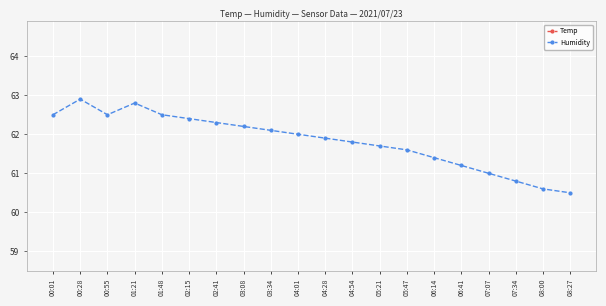

Reading left to right, what are all the values shown in this chart?

Temp: 21.5	21.5	21.4	21.4	21.4	21.4	21.3	21.3	21.3	21.2	21.2	21.2	21.3	21.5	21.8	22.1	22.4	22.6	22.7	22.8
Humidity: 62.5	62.9	62.5	62.8	62.5	62.4	62.3	62.2	62.1	62.0	61.9	61.8	61.7	61.6	61.4	61.2	61.0	60.8	60.6	60.5